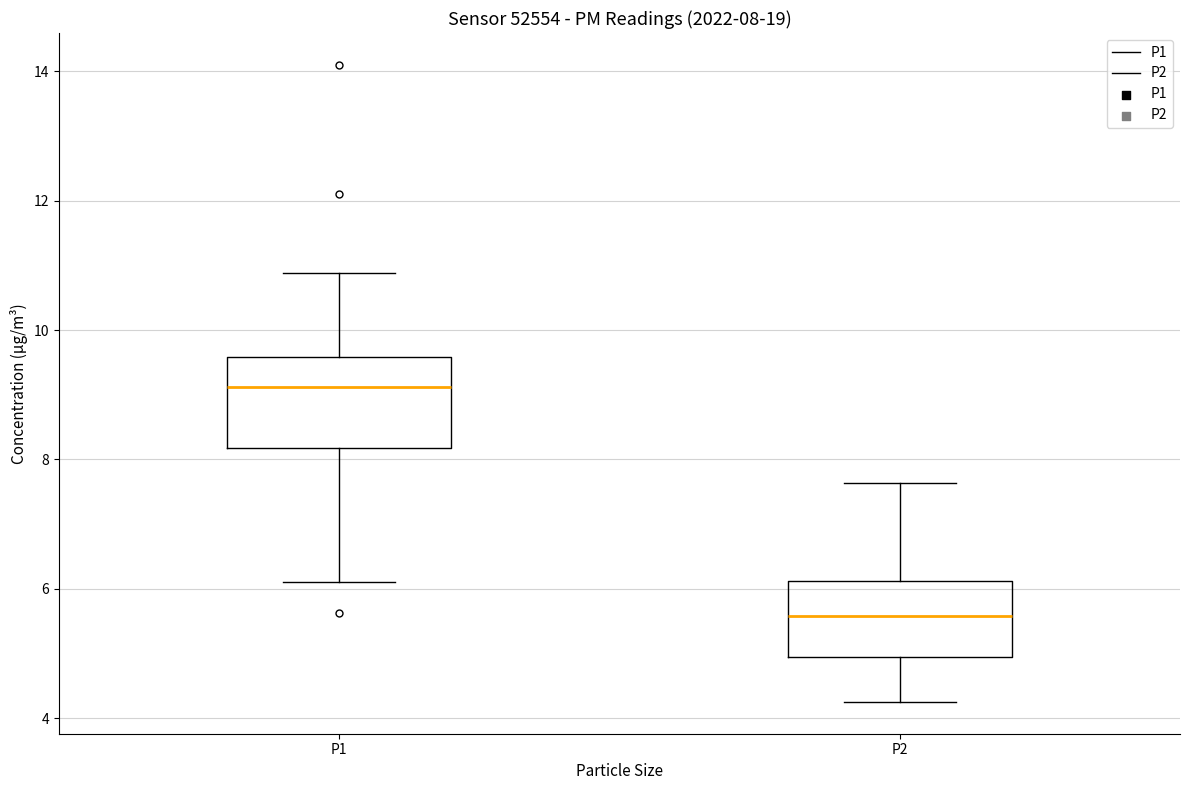

Which box has the highest median line?

P1